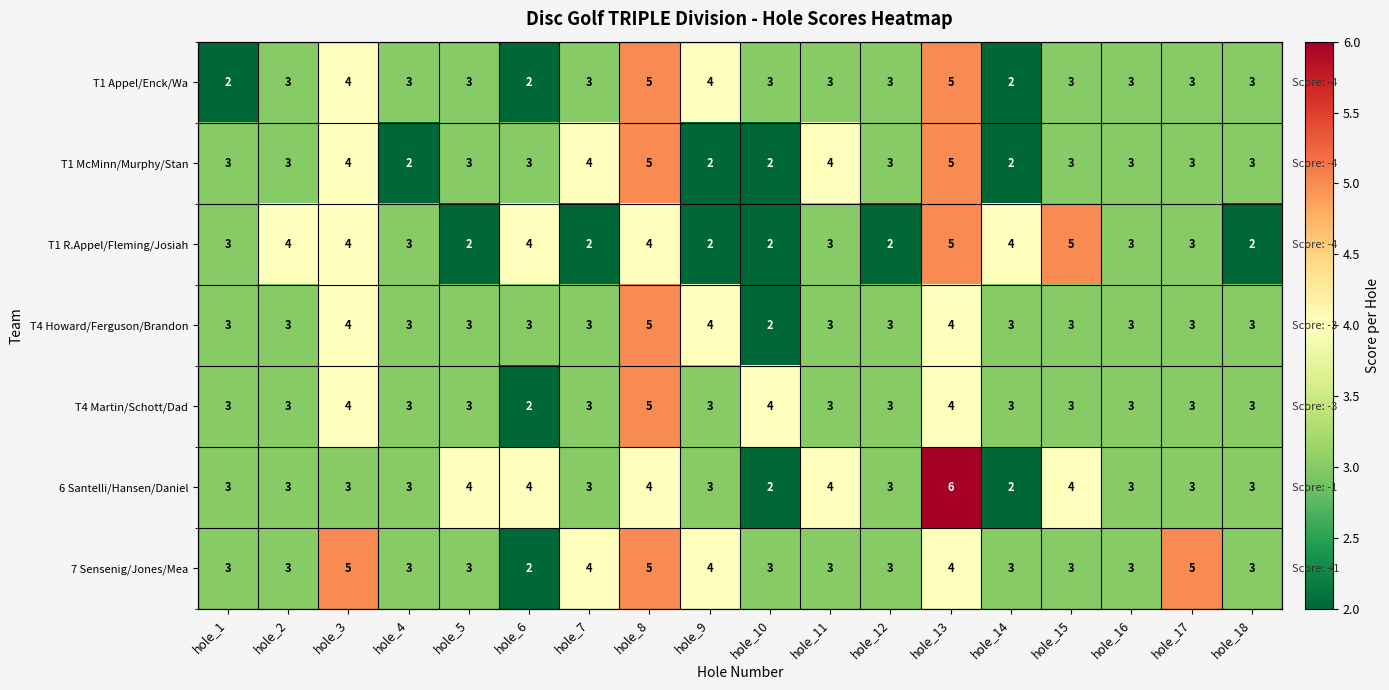

Is the value of T4 Martin/Schott/Dad at hole_13 greater than the value of T1 R.Appel/Fleming/Josiah at hole_16?

Yes